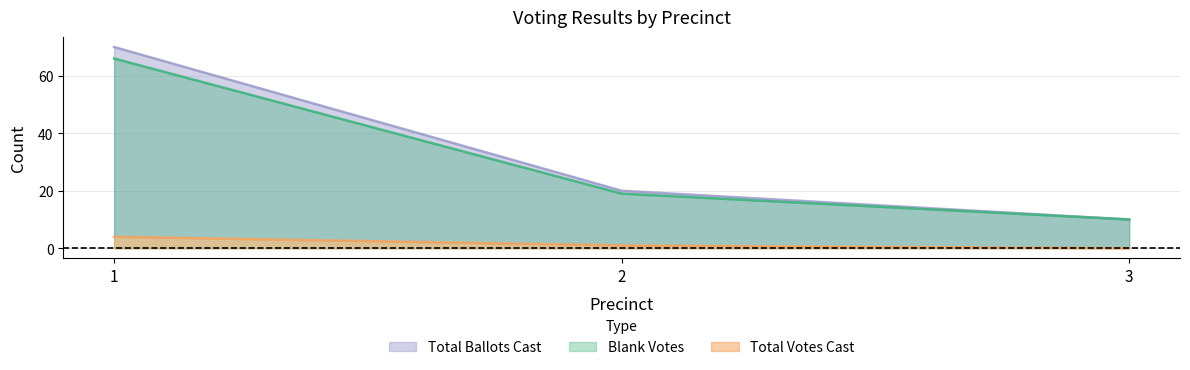

Reading left to right, extract all data points from this chart.

Blank Votes: 66	19	10
Total Votes Cast: 4	1	0
Total Ballots Cast: 70	20	10